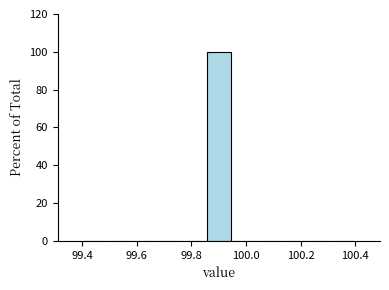

Reading left to right, transcribe this chart: for each bar, give the range it covers on the x-axis and its height. Neither the bar edges nor the heights are printed on the chart, so give them approximately, as read against the axes.

99.40 to 99.50: 0
99.50 to 99.58: 0
99.58 to 99.68: 0
99.68 to 99.76: 0
99.76 to 99.86: 0
99.86 to 99.94: 100
99.94 to 100.04: 0
100.04 to 100.12: 0
100.12 to 100.22: 0
100.22 to 100.30: 0
100.30 to 100.40: 0